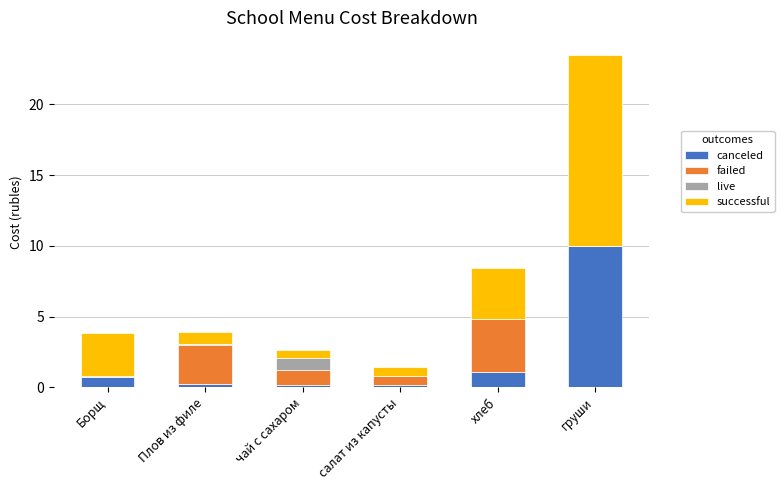

Which category has the highest value in the canceled series?

груши